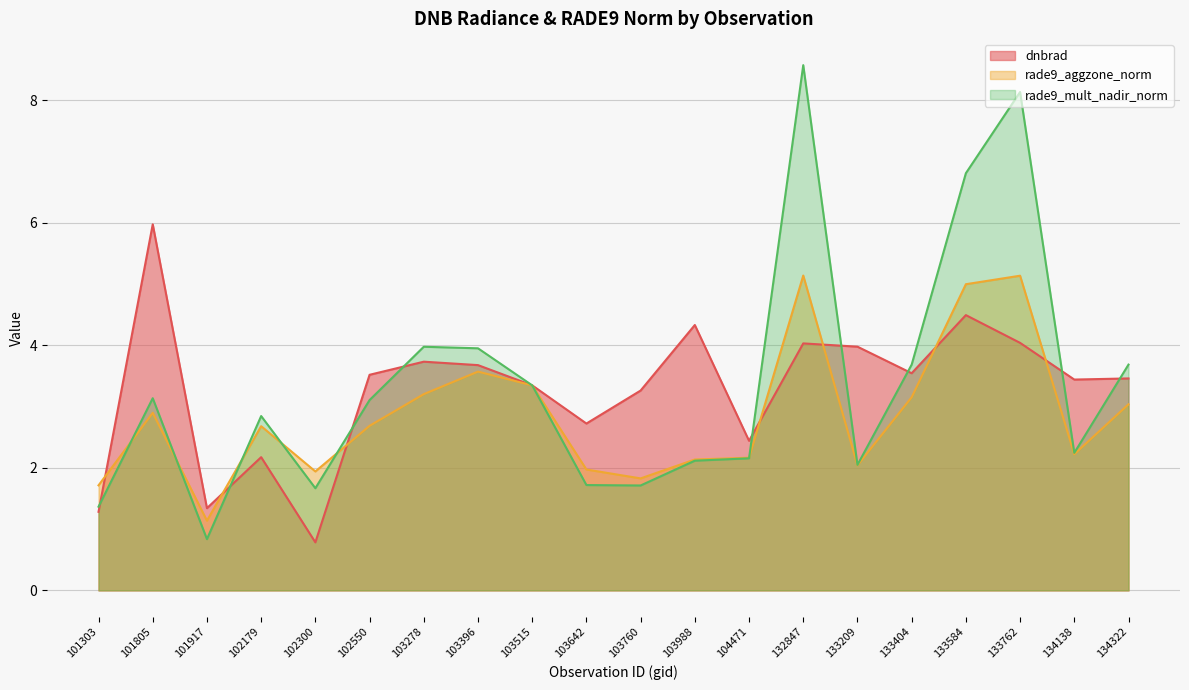

At how many categories does at least one series exceed 5?

4